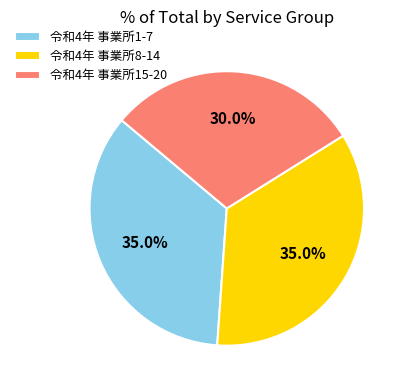

Which has a higher value, 令和4年 事業所1-7 or 令和4年 事業所15-20?

令和4年 事業所1-7